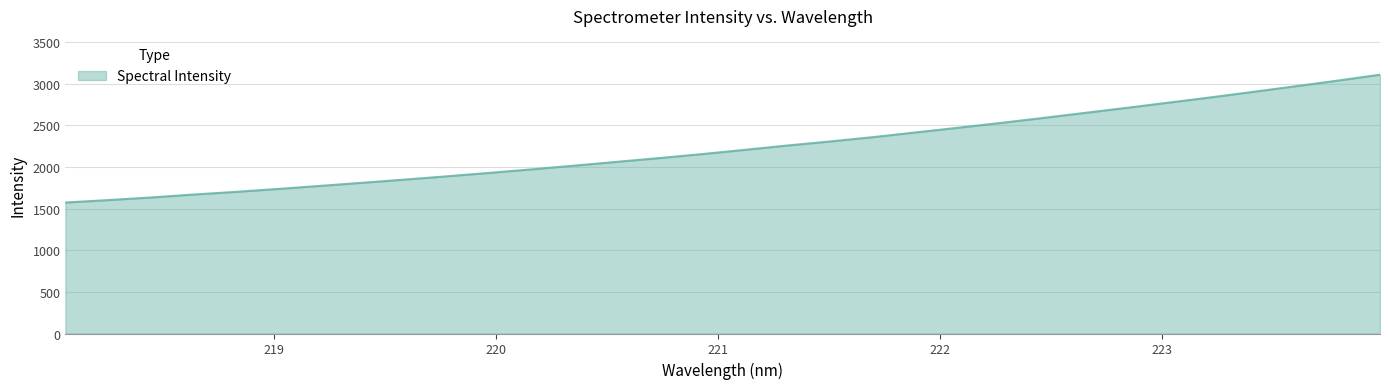

Count the number of categories in the chart.

32